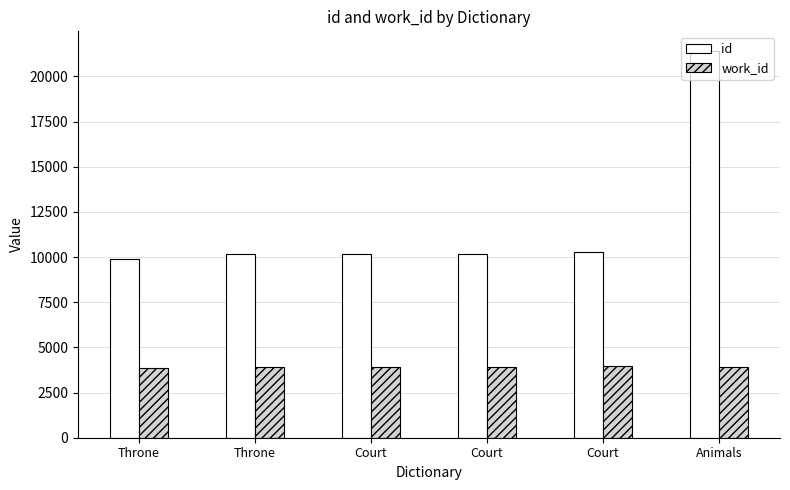

Rank the series by their maximum value, from highest to lowest.

id, work_id